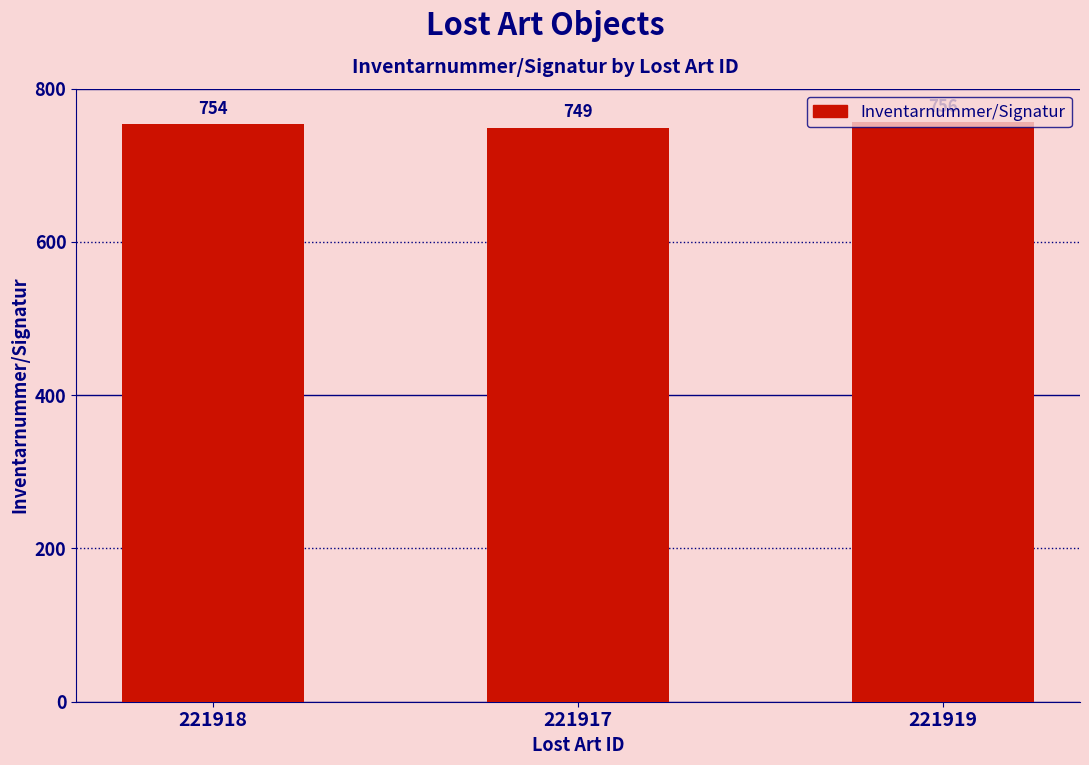

What is the label of the 3rd bar from the right?

221918